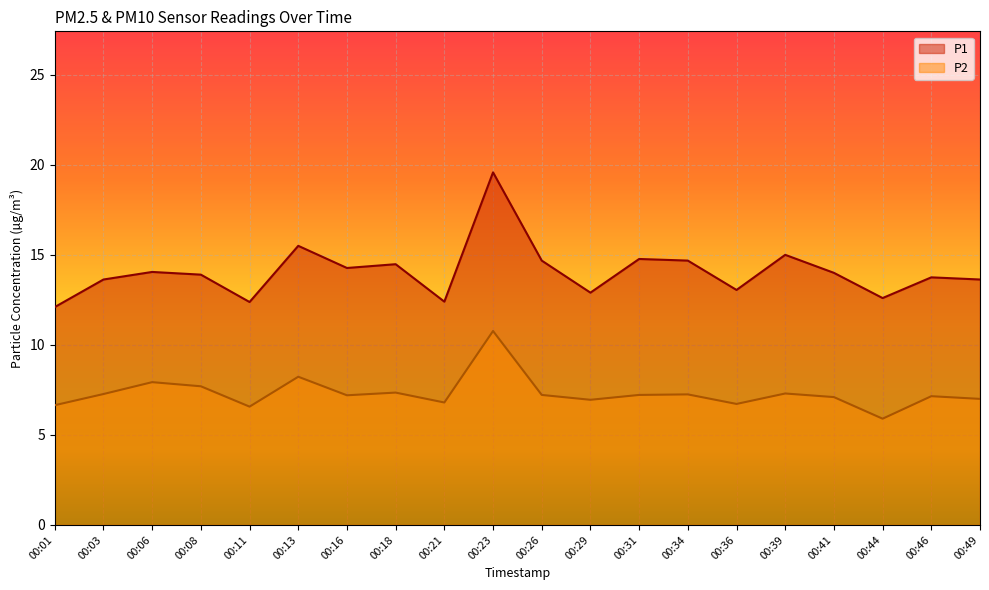

Which series has the largest total across all categories?

P1